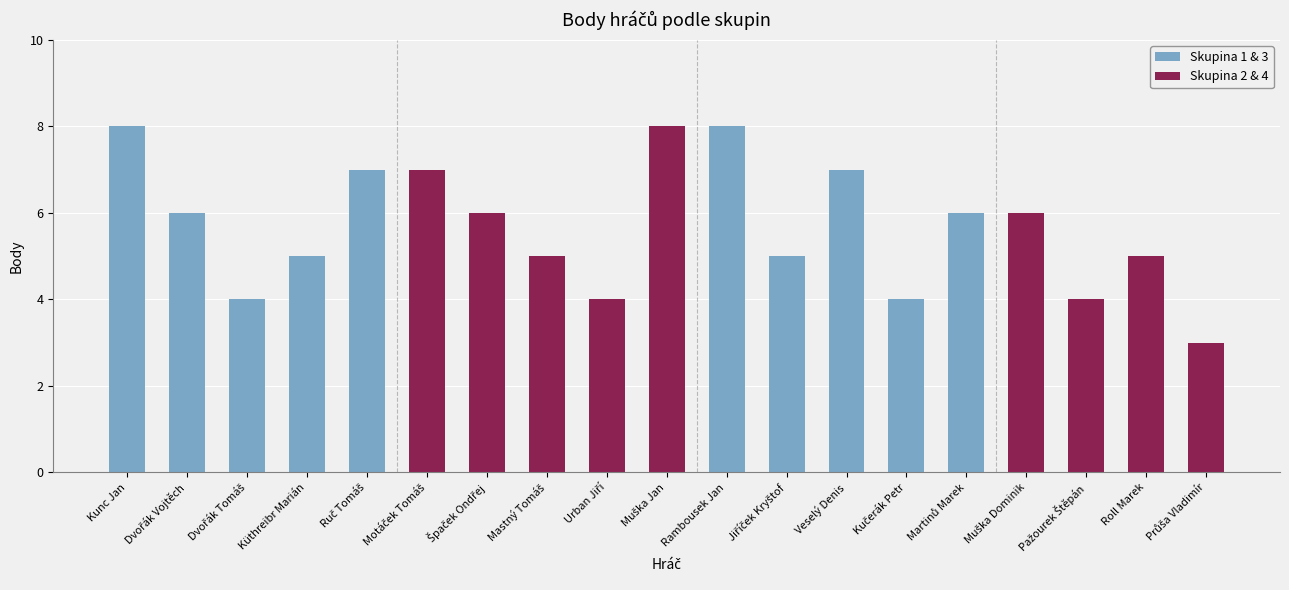

The chart shows a value of 11 at Dvořák Vojtěch. True or false?

False